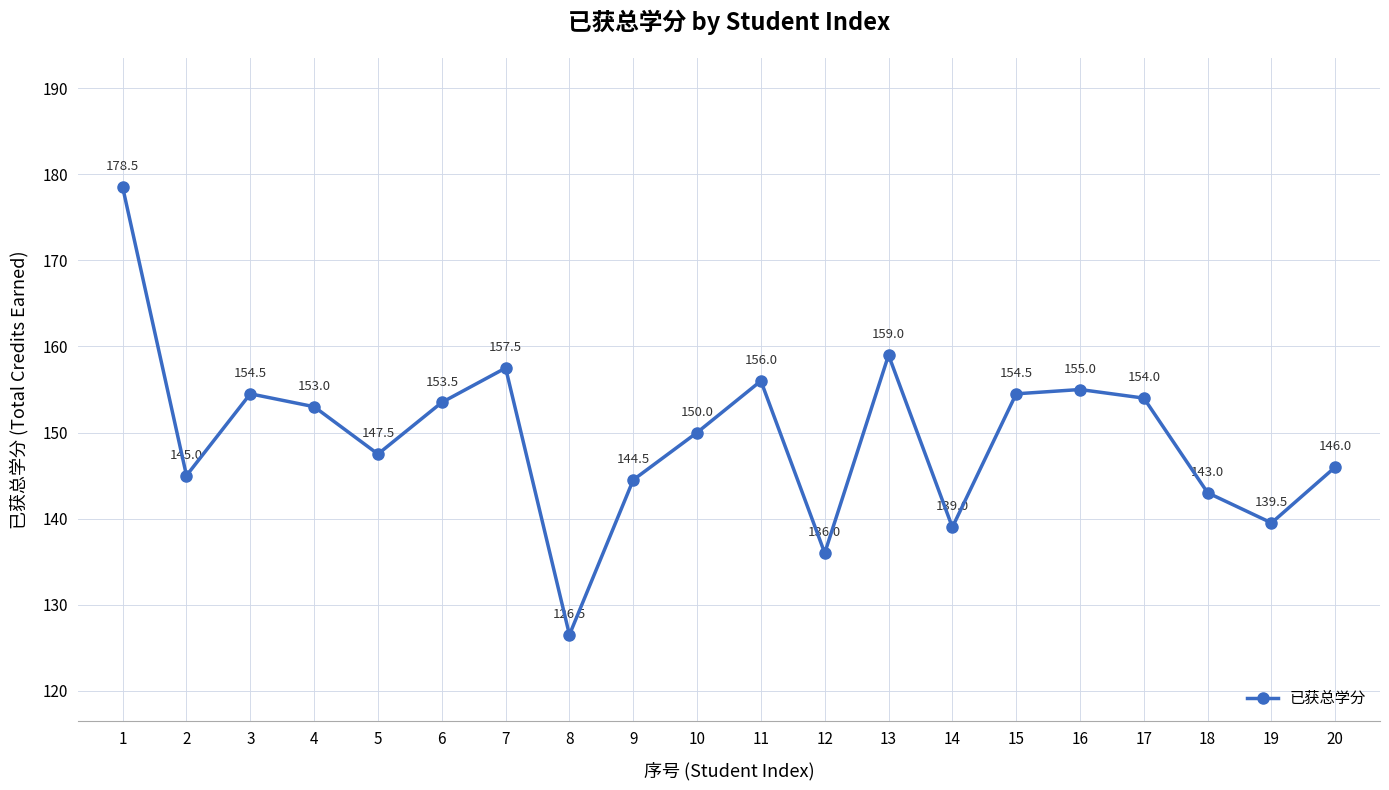

What is the value of the 16th point from the left?

155.0